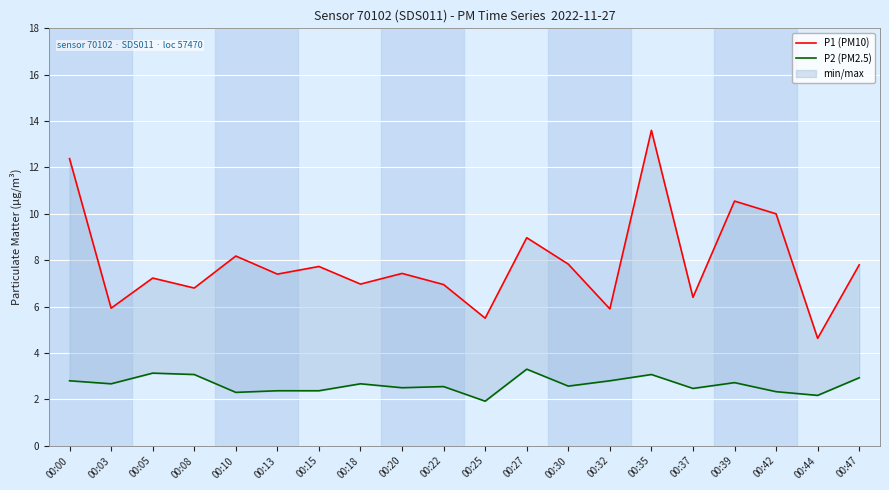

Reading right to left, transcribe all the data shown in this chart.

P1 (PM10): 00:47=7.8	00:44=4.6	00:42=10.0	00:39=10.6	00:37=6.4	00:35=13.6	00:32=5.9	00:30=7.8	00:27=9.0	00:25=5.5	00:22=7.0	00:20=7.4	00:18=7.0	00:15=7.7	00:13=7.4	00:10=8.2	00:08=6.8	00:05=7.2	00:03=5.9	00:00=12.4
P2 (PM2.5): 00:47=2.9	00:44=2.2	00:42=2.3	00:39=2.7	00:37=2.5	00:35=3.1	00:32=2.8	00:30=2.6	00:27=3.3	00:25=1.9	00:22=2.5	00:20=2.5	00:18=2.7	00:15=2.4	00:13=2.4	00:10=2.3	00:08=3.1	00:05=3.1	00:03=2.7	00:00=2.8